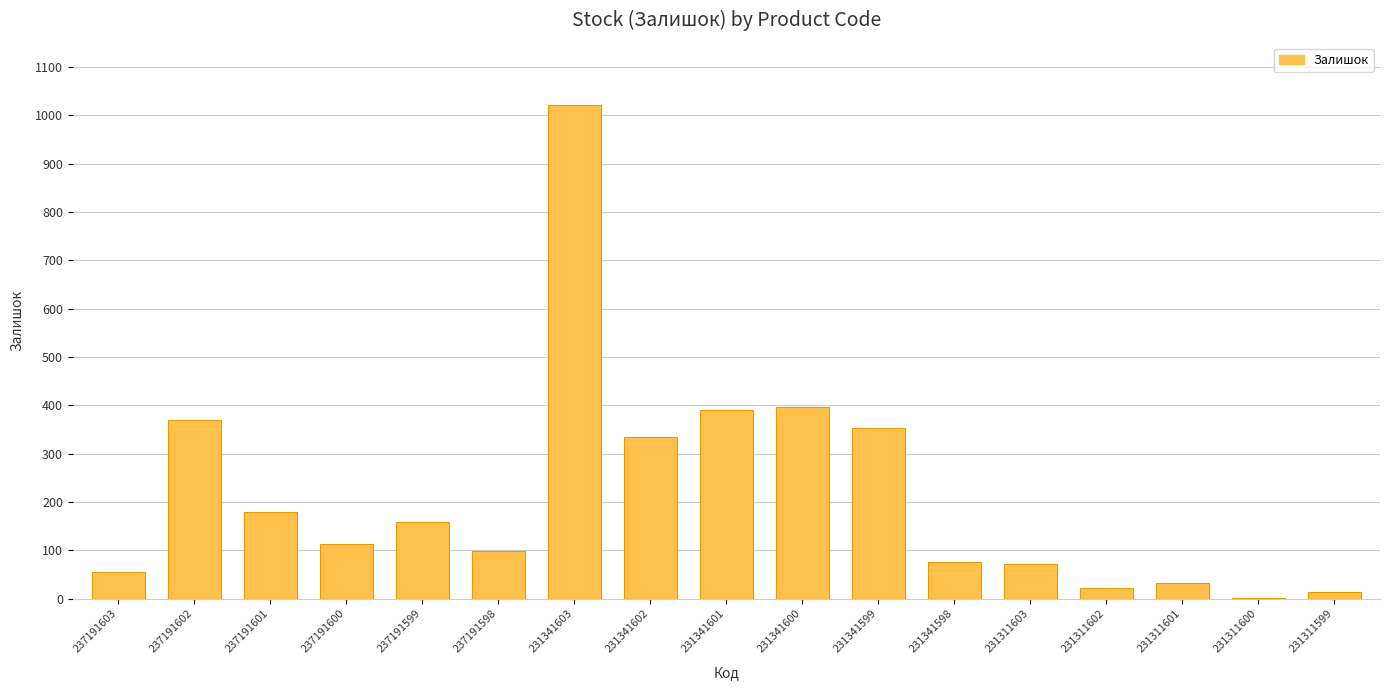

What is the sum of the values at 231341599 and 231311603?

426